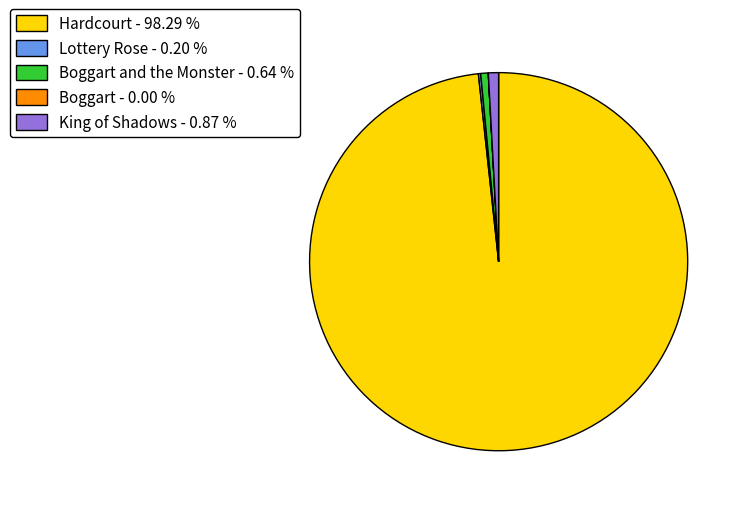

Is there a majority slice in this chart?

Yes